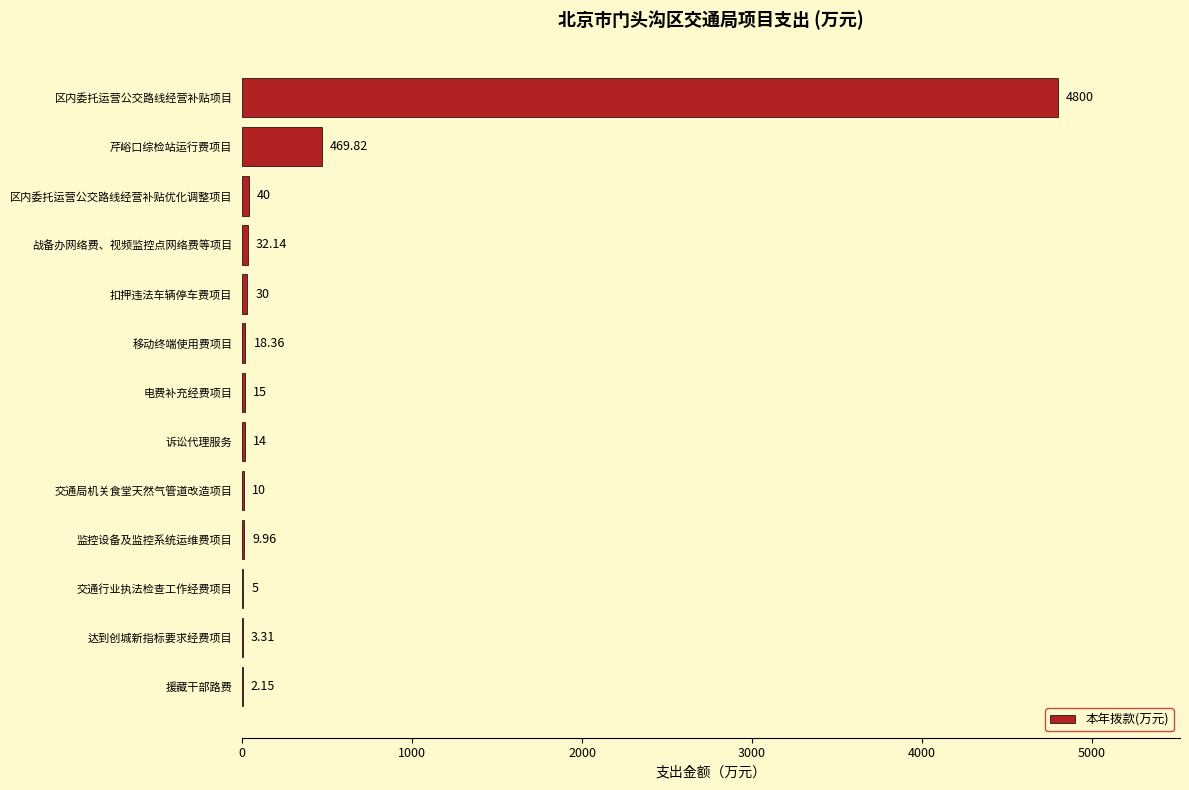

At which label is the value closest to 2401?

芹峪口综检站运行费项目